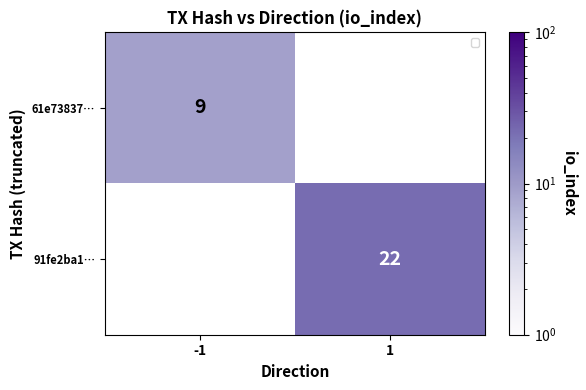

True or false: 61e73837… has a value of 16 at -1.

False